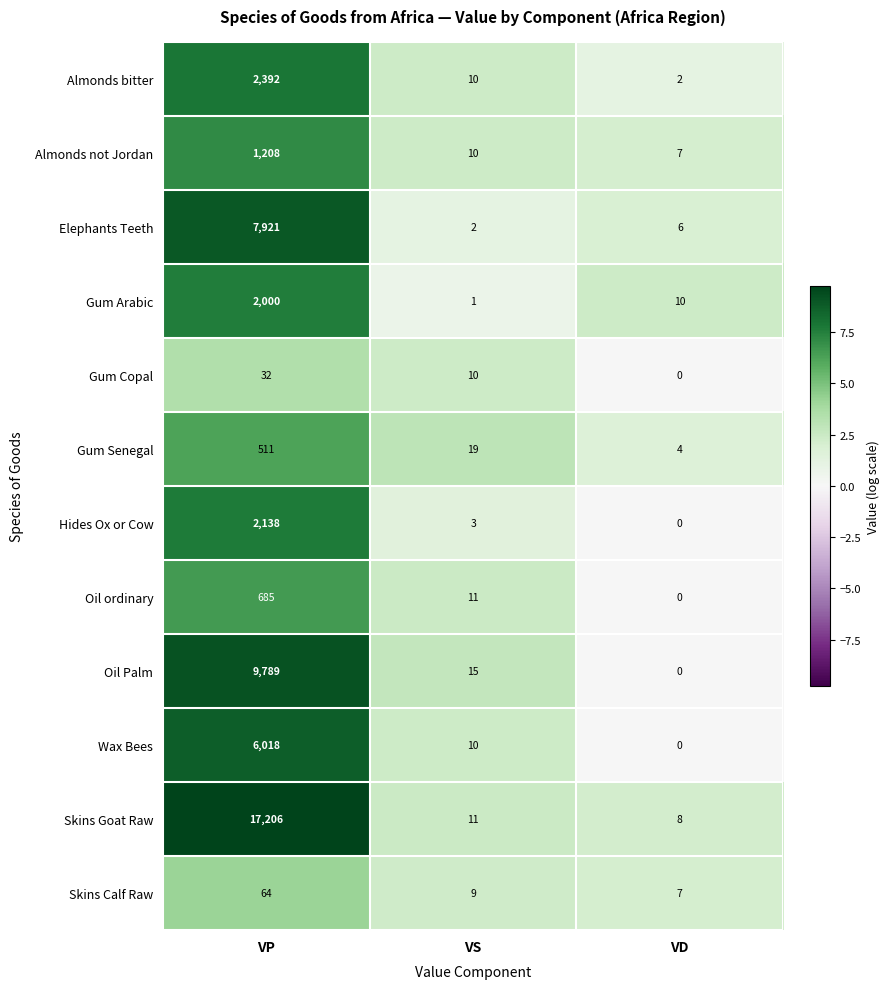

Where is Wax Bees nearest to the value 3009?

VS